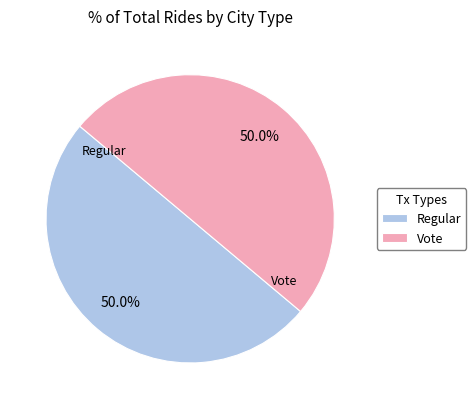

What is the total percentage of Vote and Regular?

100.0%